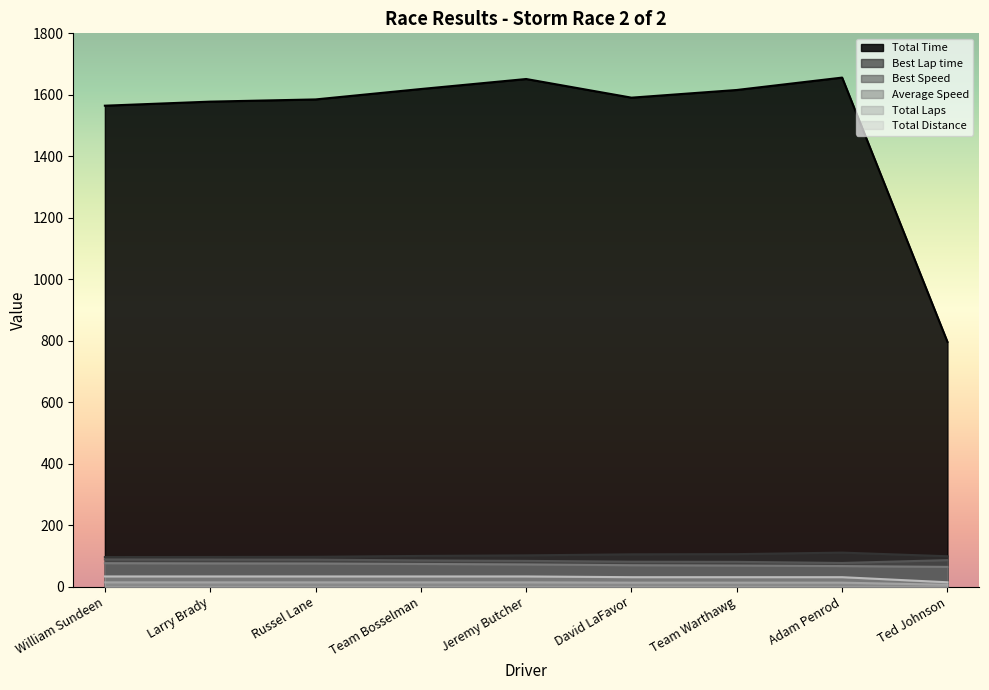

List the labels in order of Best Speed value, largest first.

William Sundeen, Larry Brady, Russel Lane, Ted Johnson, Team Bosselman, Jeremy Butcher, David LaFavor, Team Warthawg, Adam Penrod